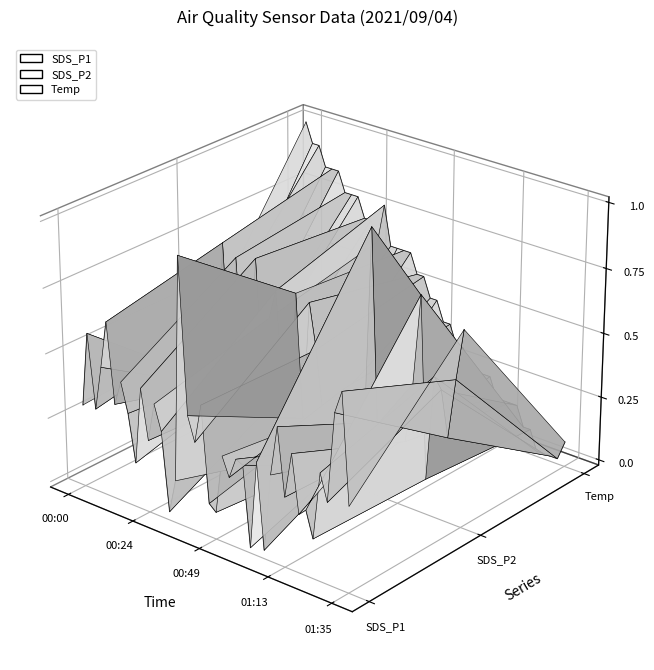

Where do SDS_P1 and SDS_P2 first cross each other?

00:00 and 00:24